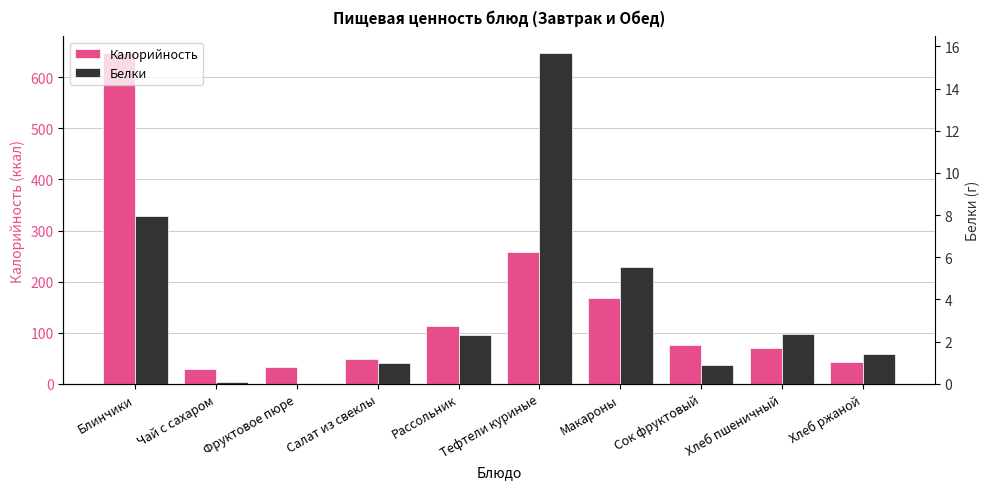

Count the number of data series in this chart.

2